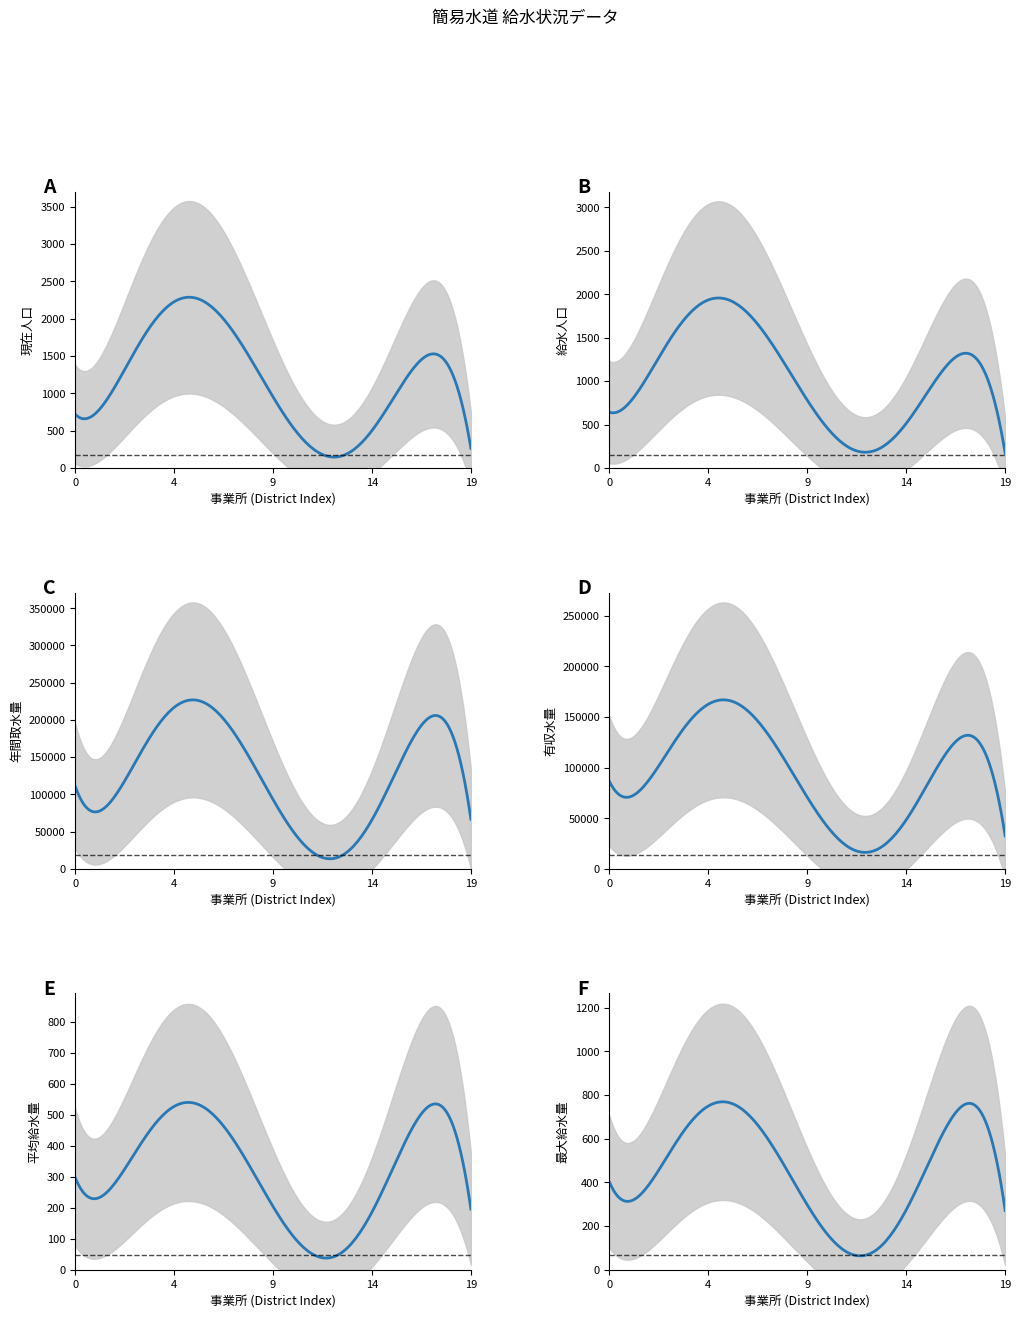

True or false: 現在人口 has a value of 571.0 at 美甘.

True